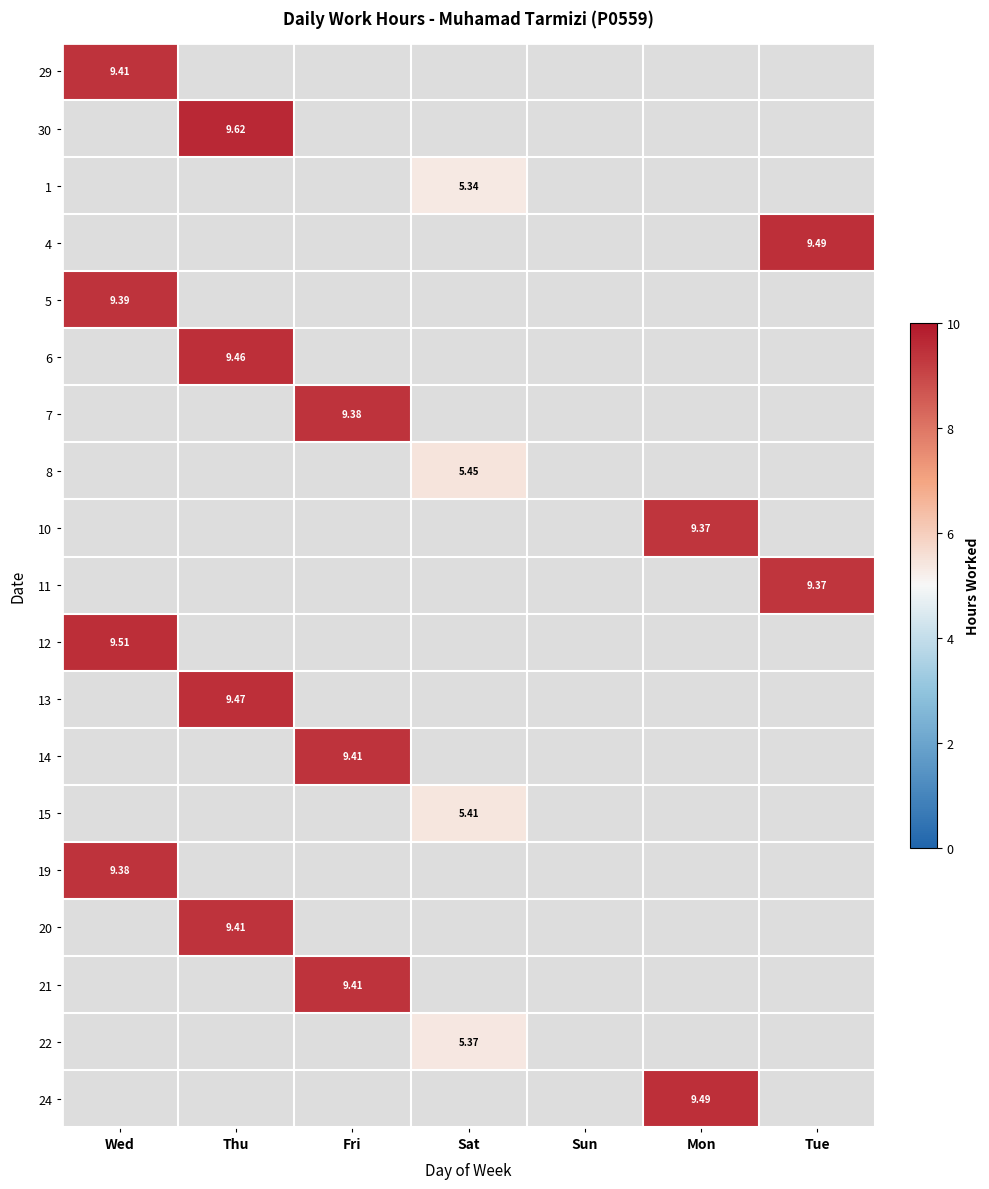

At how many categories does at least one series exceed 9?

5